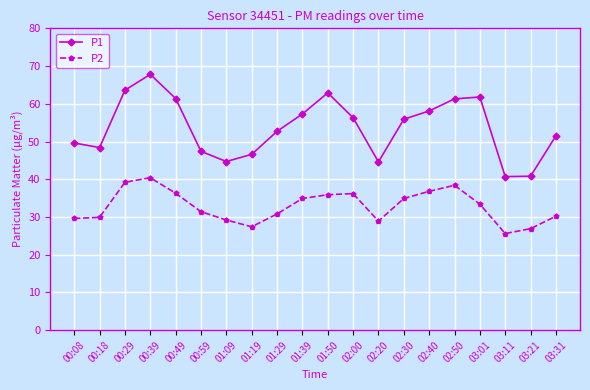

How many data points in P2 are above 33?

10